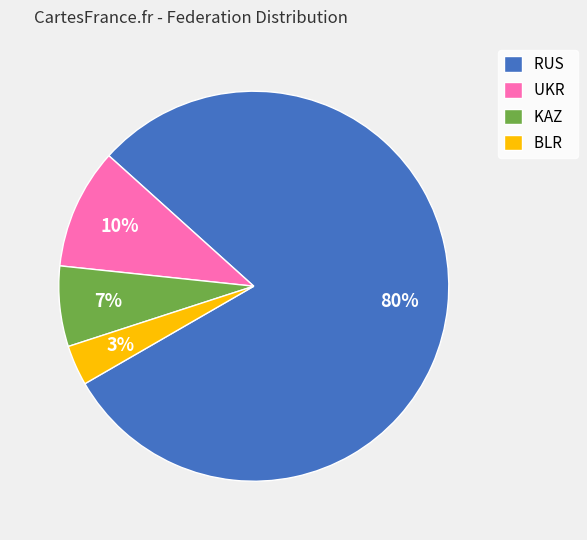

Is RUS the majority of the pie?

Yes